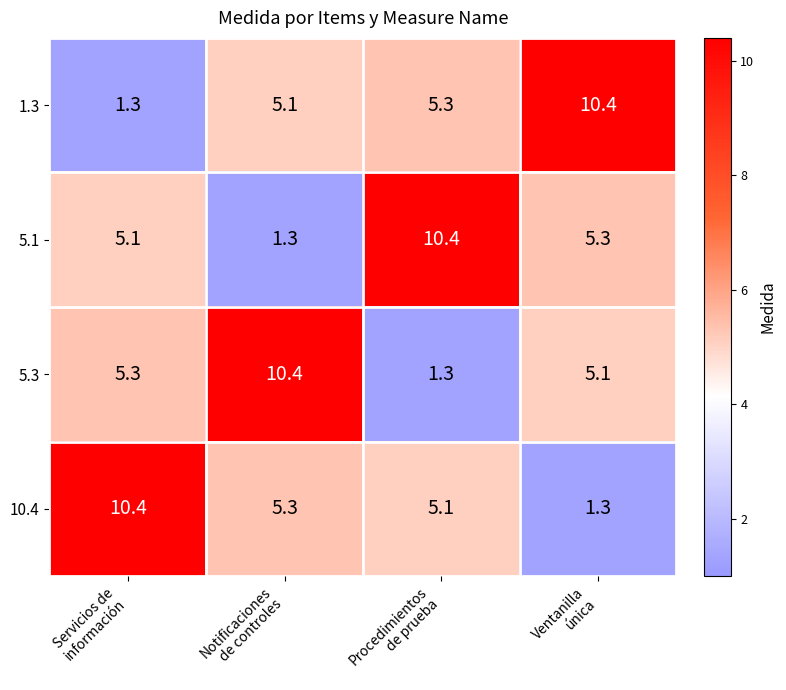

At Servicios de
información, list the series in order from largest to smallest.

10.4, 5.3, 5.1, 1.3